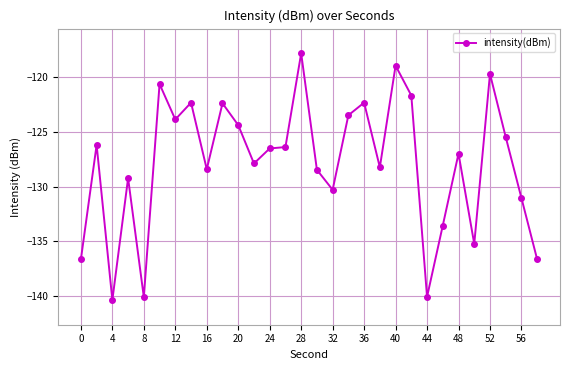

What is the value of the 25th point from the left?

-127.0